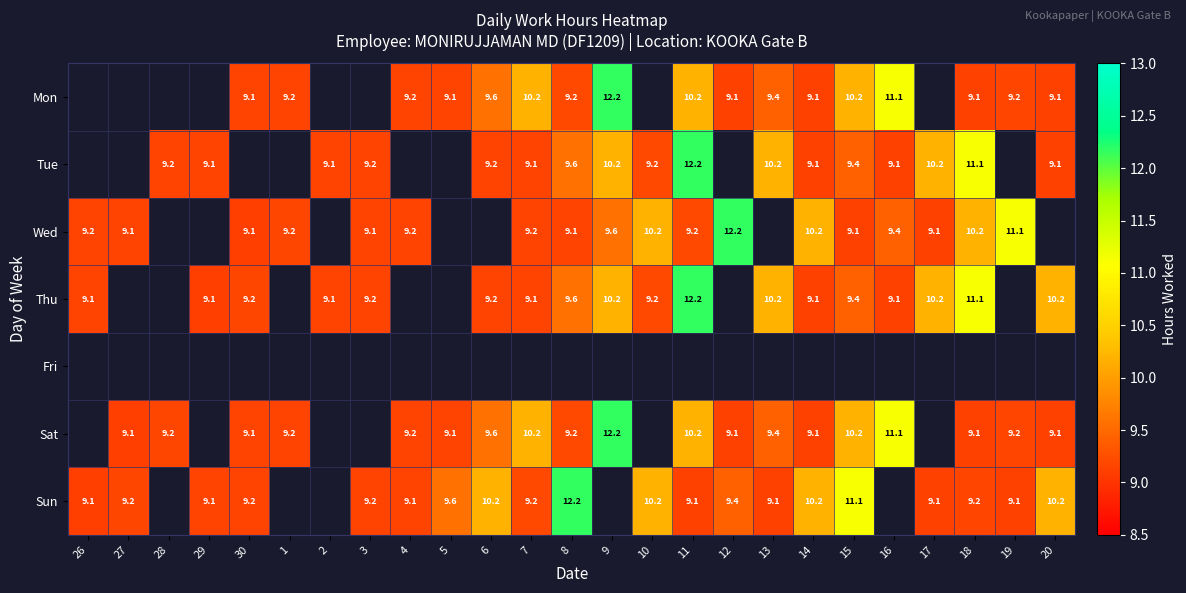

Is the value of Tue at 6 greater than the value of Sat at 5?

Yes